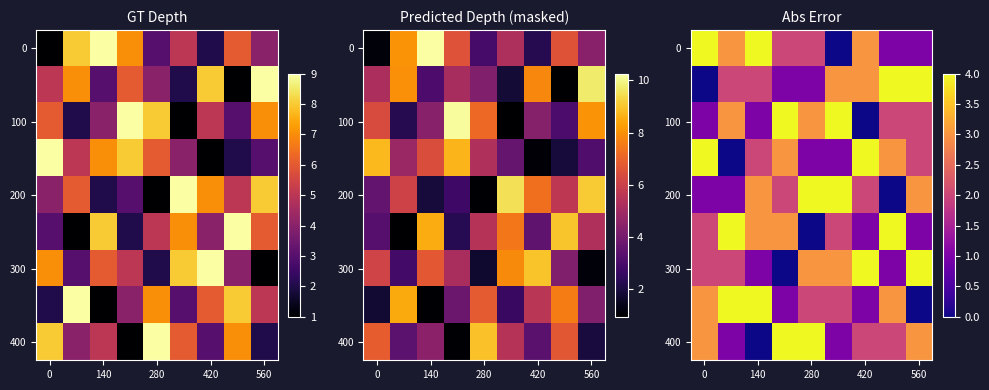

How many data points in row_7 are less than 2?

3